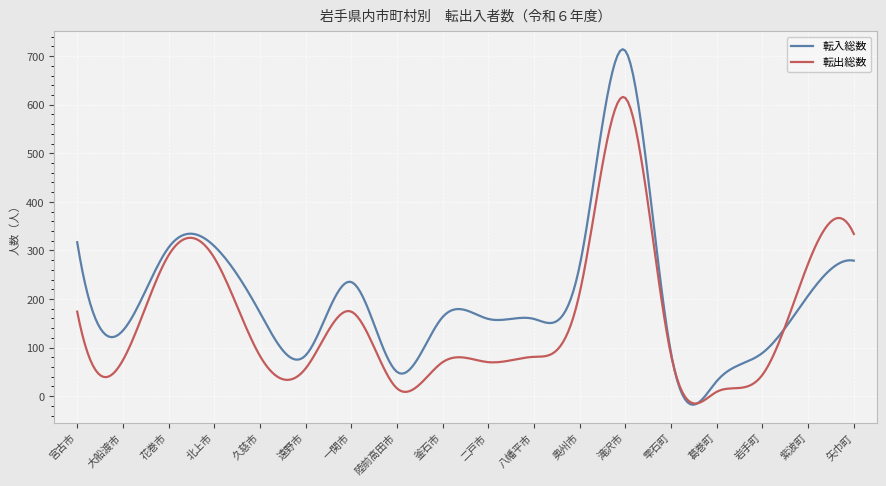

Which series has the largest range (max minus min)?

転入総数